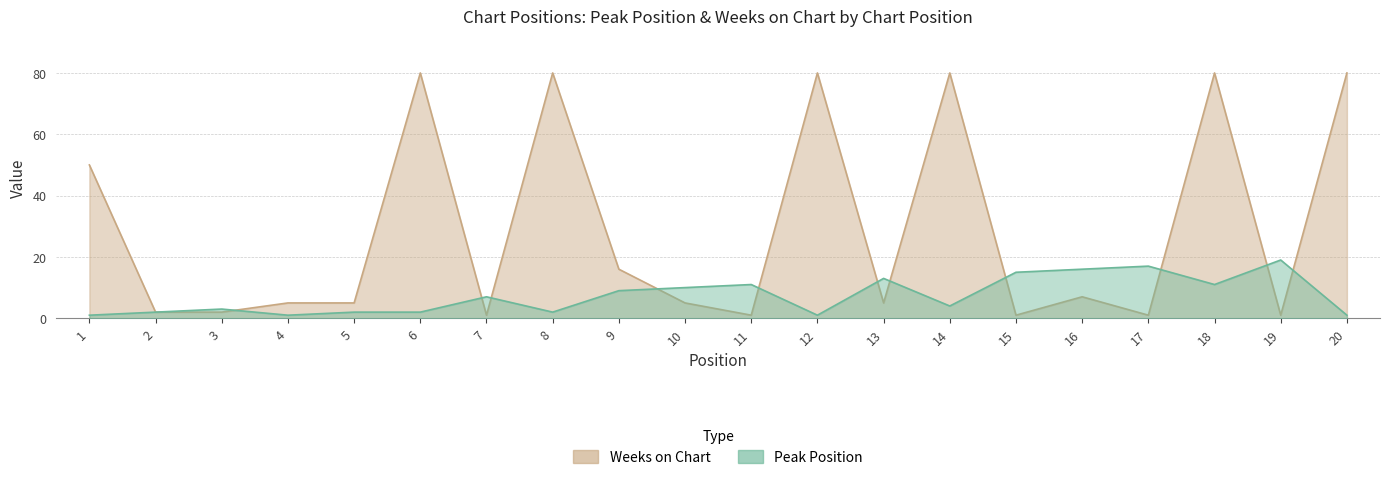

Between 1 and 17, which is larger?

17